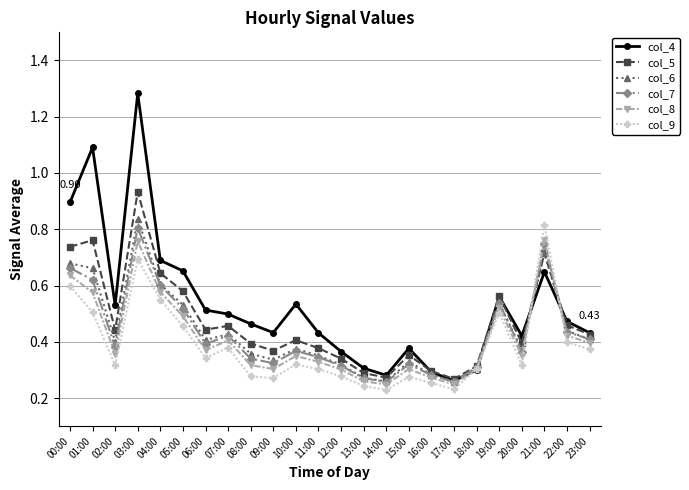

Where is the first local maximum for col_9?

03:00